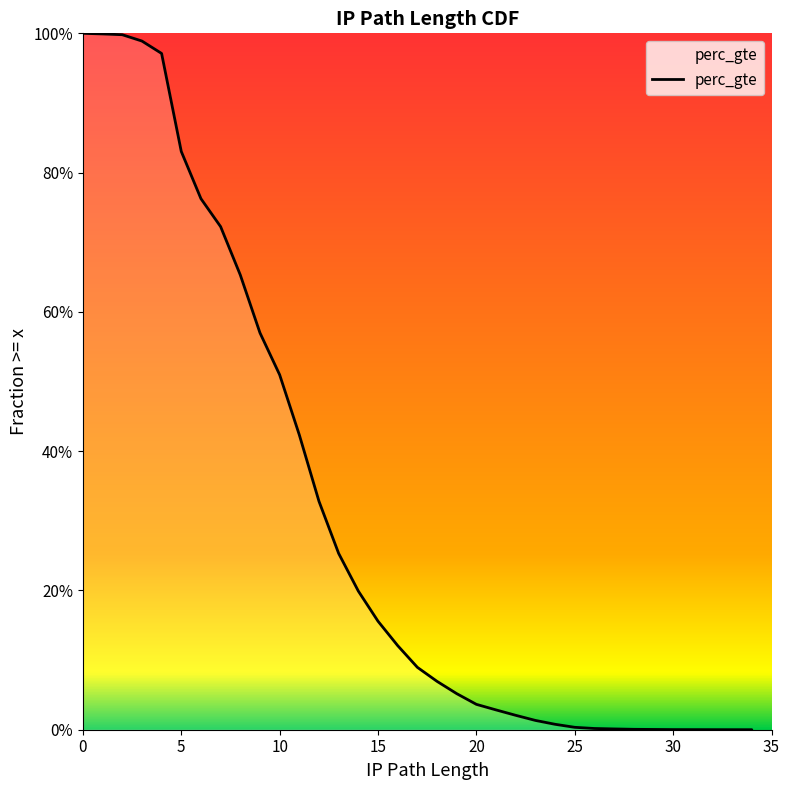

What is the difference between the values at 1 and 6?

0.2